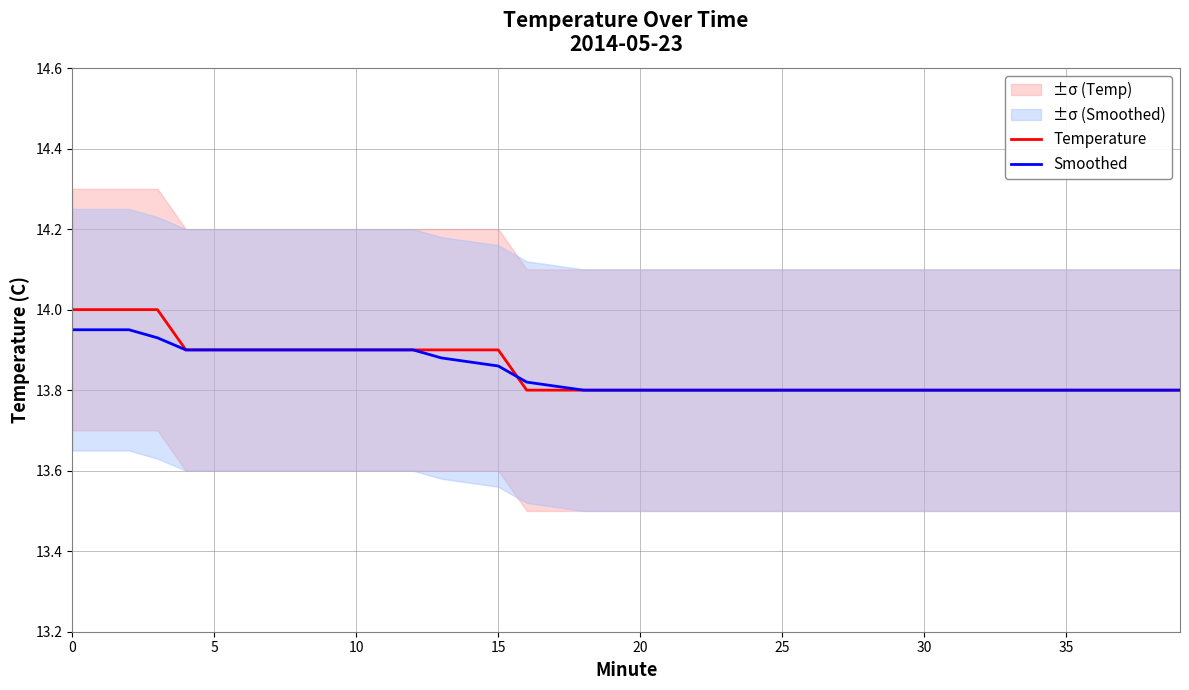

How many categories are shown in the chart?

40